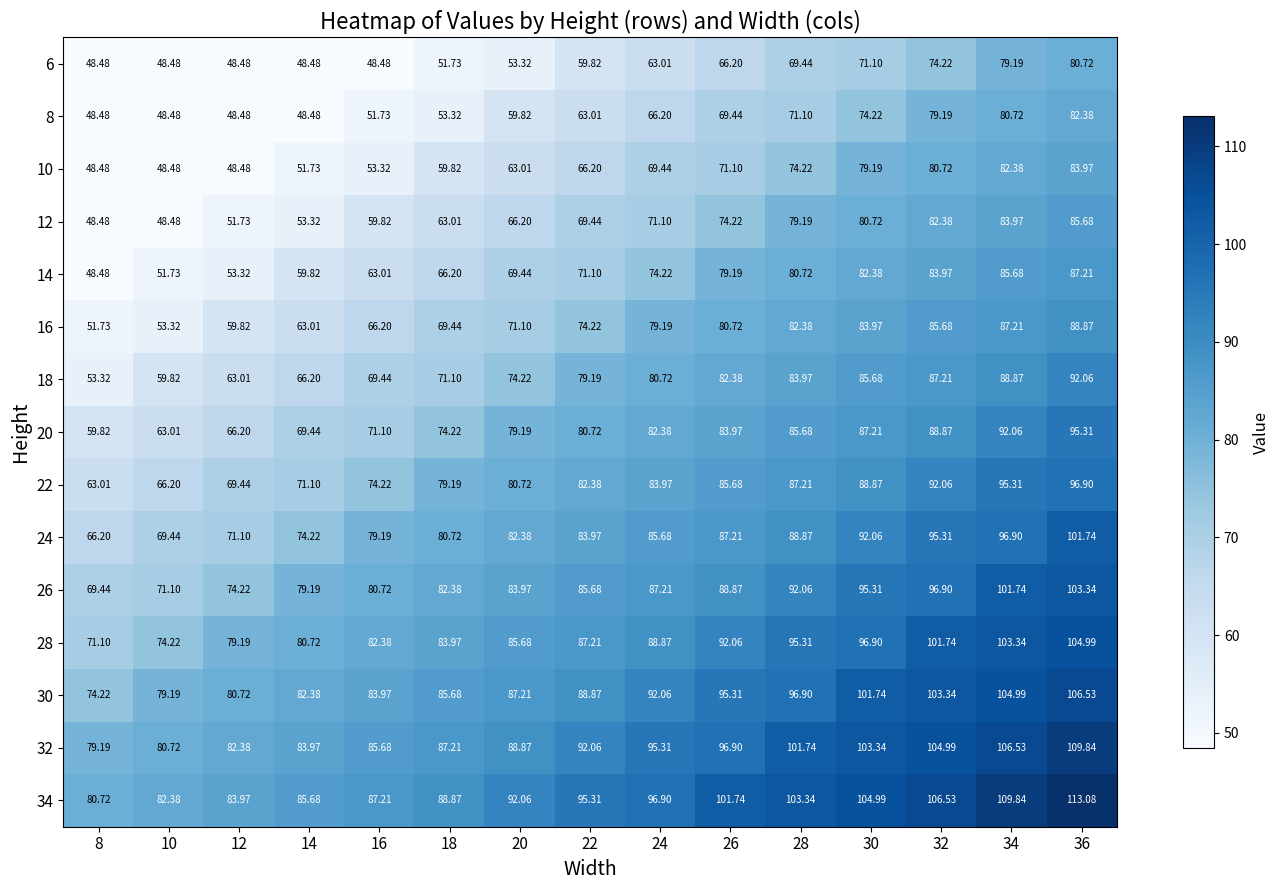

Which series changed the most between 28 and 32?

8